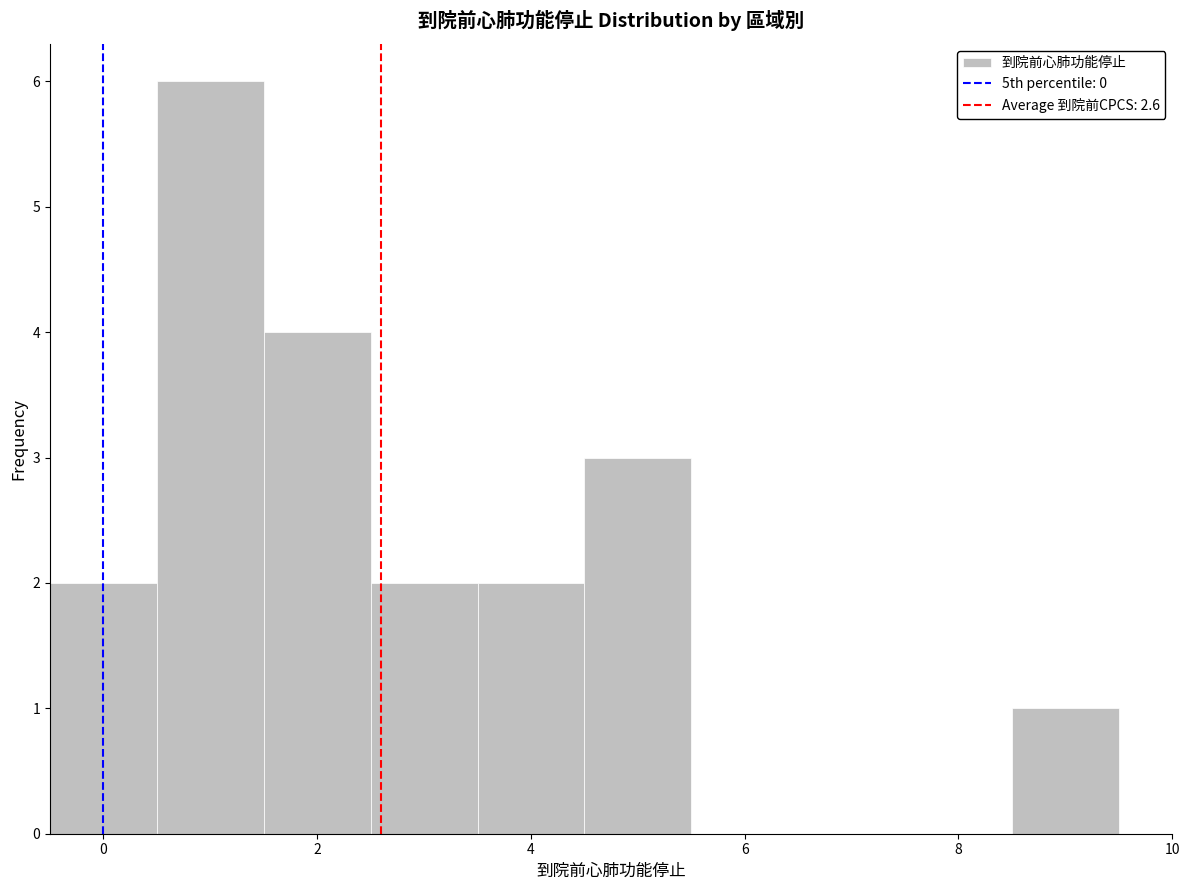

What is the height of the bar covering -0.5 to 0.5 on the x-axis? Neither the bar edges nor the heights are printed on the chart, so give them approximately, as read against the axes.

2